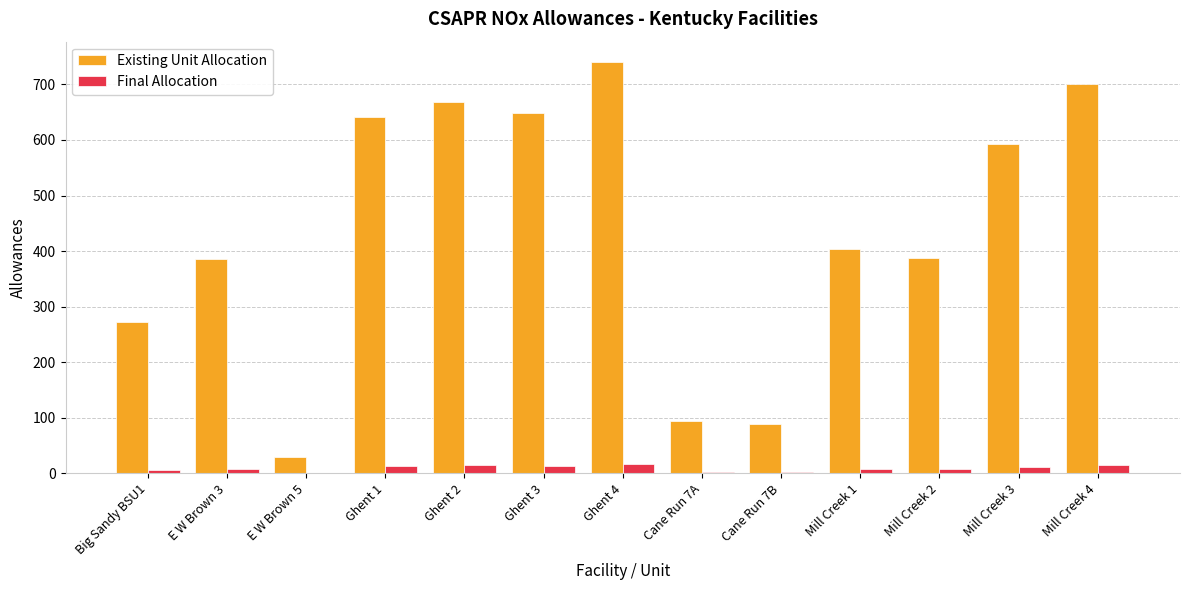

What is the sum of the Existing Unit Allocation values at Mill Creek 3 and Ghent 4?

1333